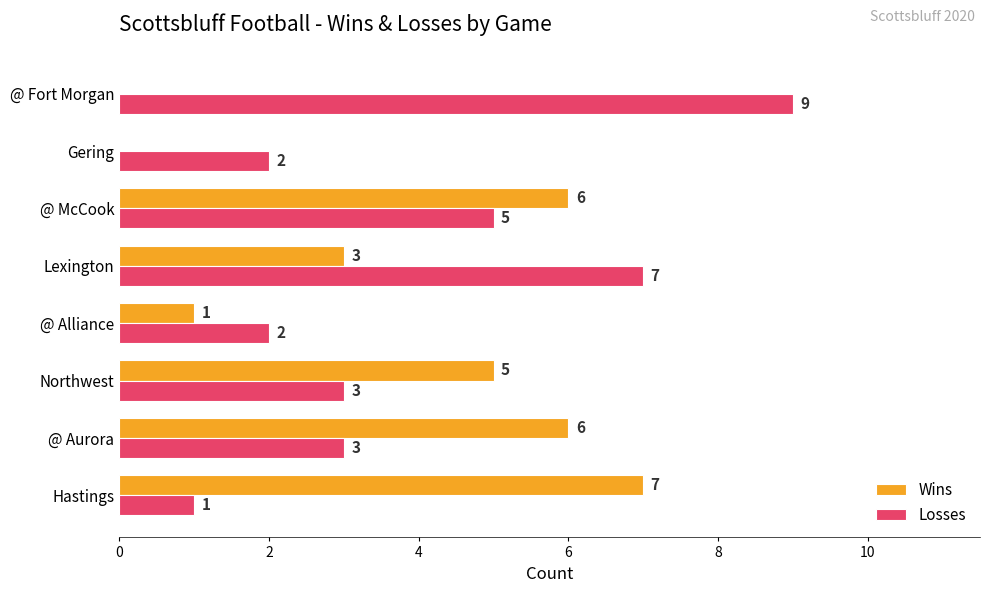

Which series changed the most between @ Alliance and @ McCook?

Wins